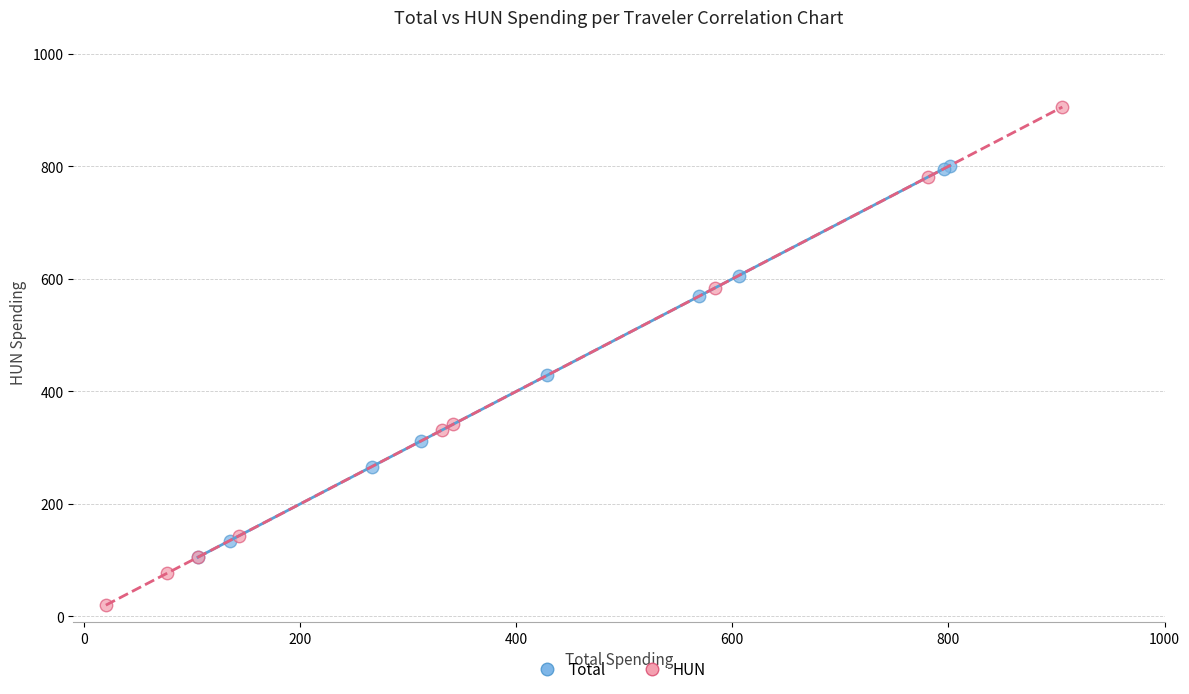

Which series reaches the maximum Y coordinate?

HUN